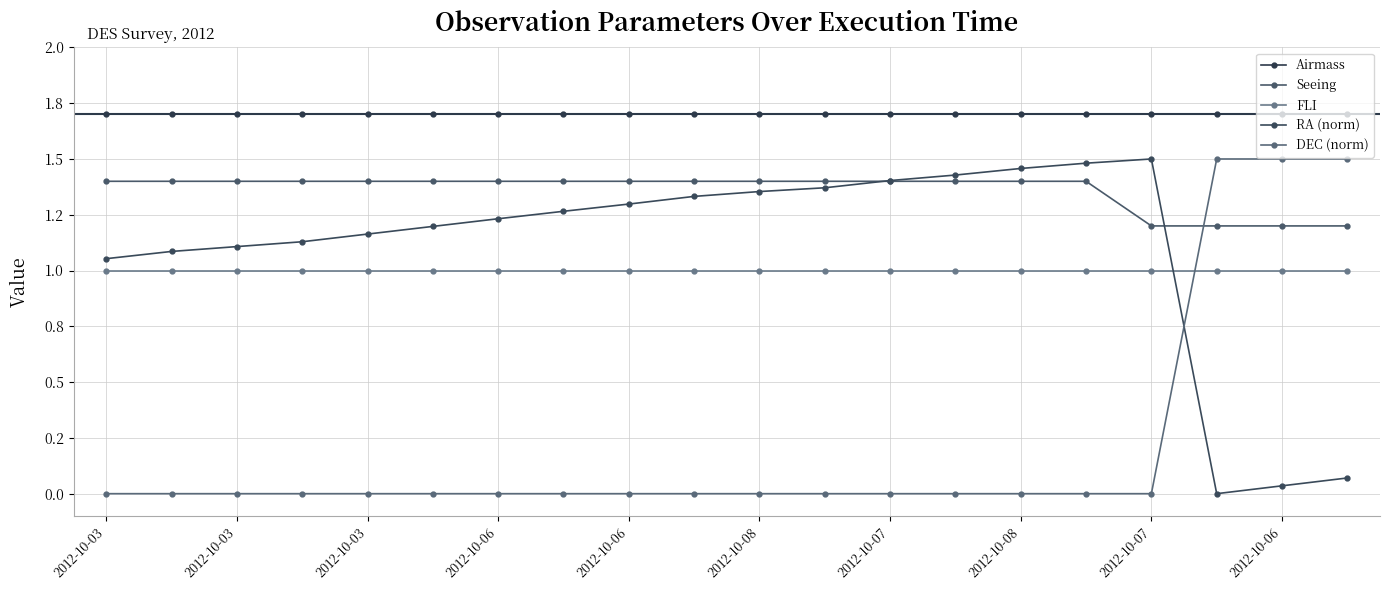

Does the chart have visible grid lines?

Yes